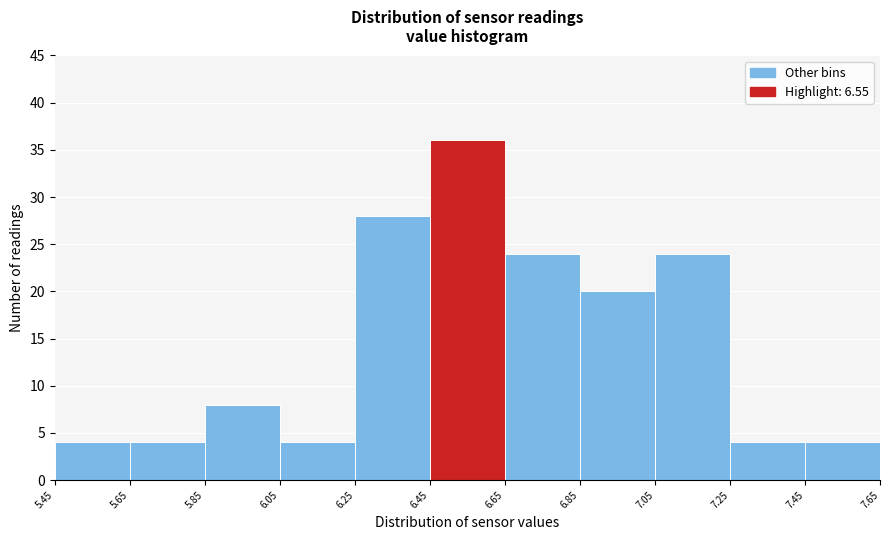

Over which range of the x-axis is the bar tallest?

6.45 to 6.65